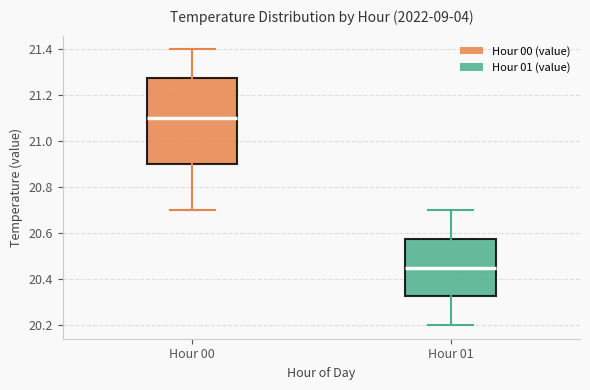

Which box's median line is the highest?

Hour 00